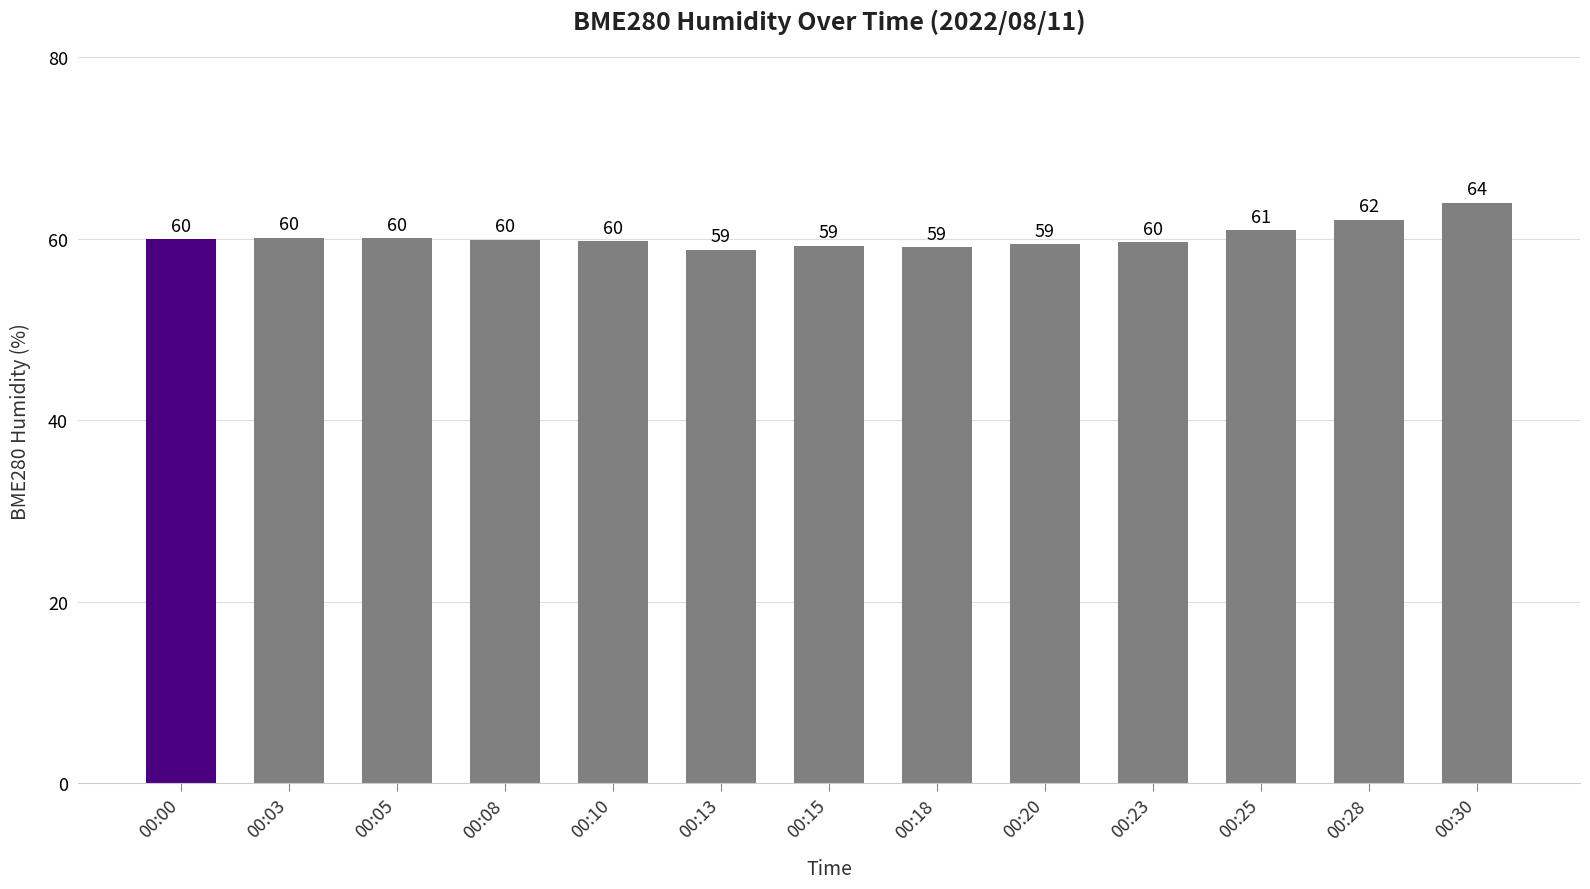

True or false: the data shows 31.4 at 00:20.

False